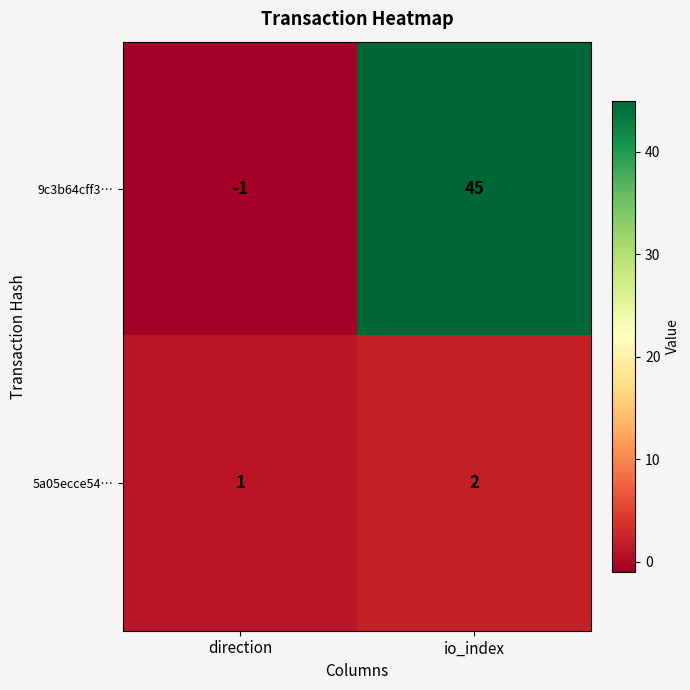

True or false: 5a05ecce54… has a value of 1 at direction.

True